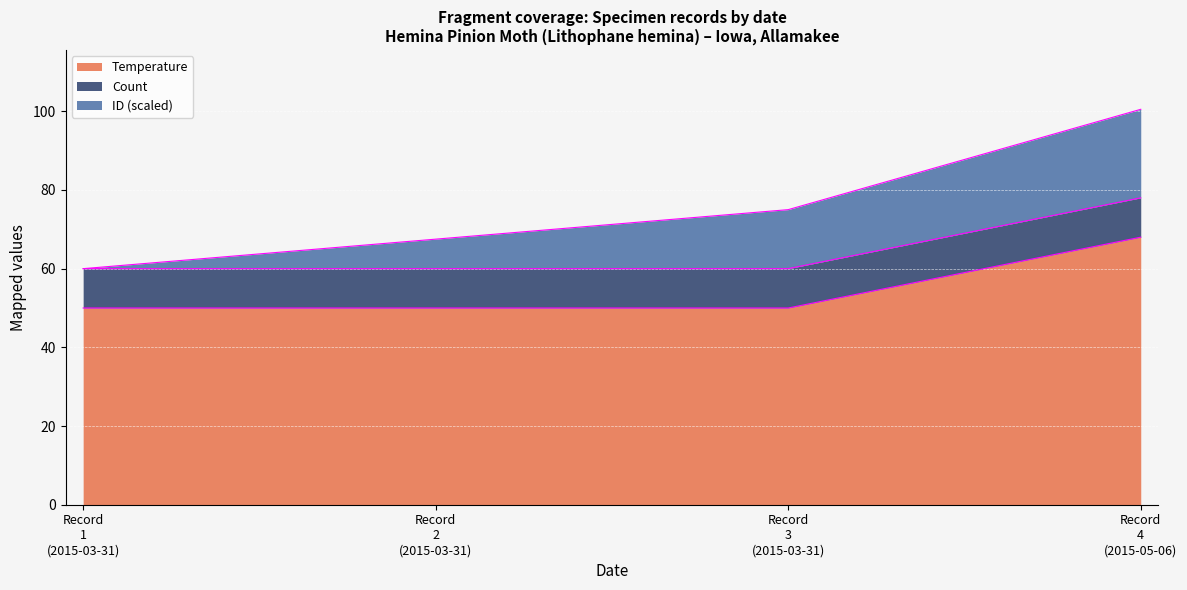

At Record
4
(2015-05-06), list the series in order from largest to smallest.

ID (scaled) (edge), Count (edge), Temperature (edge)